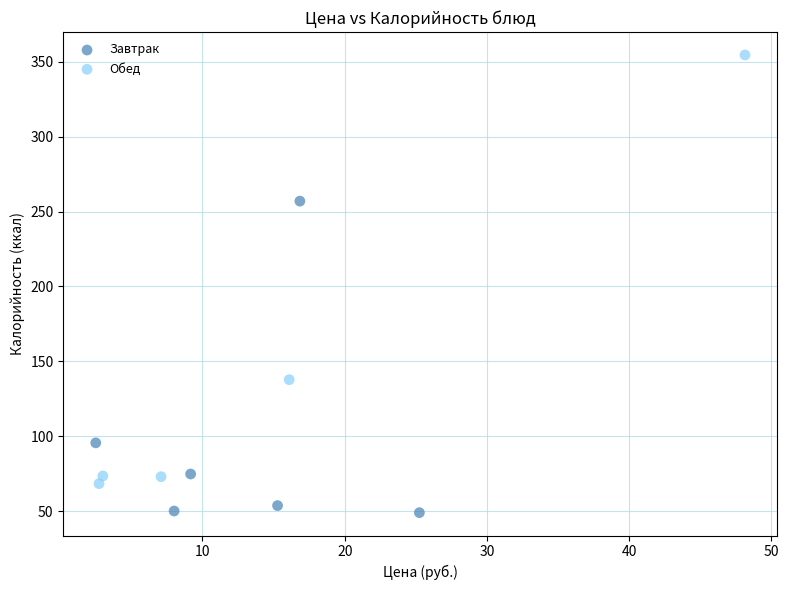

What are all the series names shown in the legend?

Завтрак, Обед